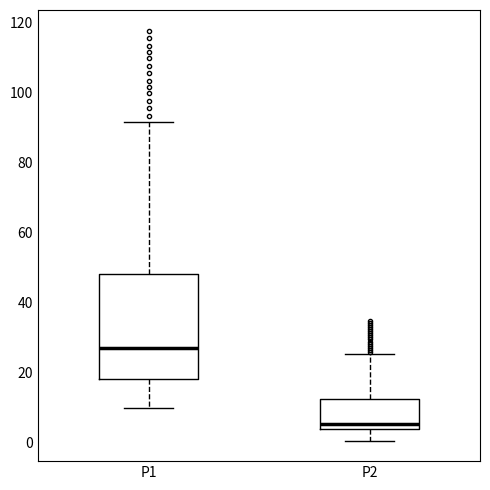

Reading left to right, transcribe this box plot: for each box, give where its median line is, the range the box spans, and where its two whiskers end, as read against the y-axis. The values are not printed on the chart, so give them approximately, as read against the axis.

P1: median 28, box 18 to 48, whiskers 10 to 92
P2: median 6, box 4 to 12, whiskers 0 to 26